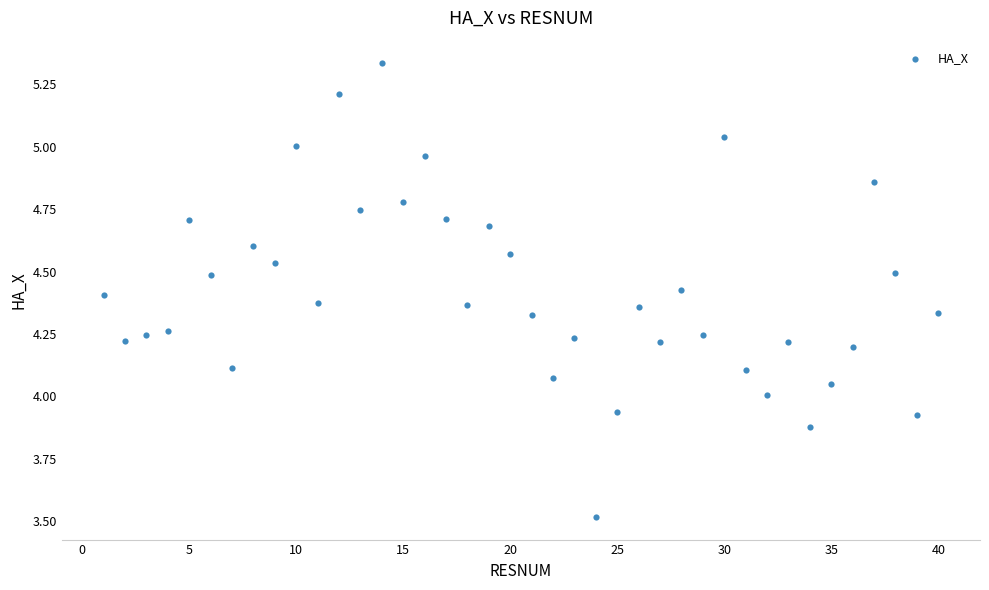

What is the range of Y values (max minus min)?

1.8